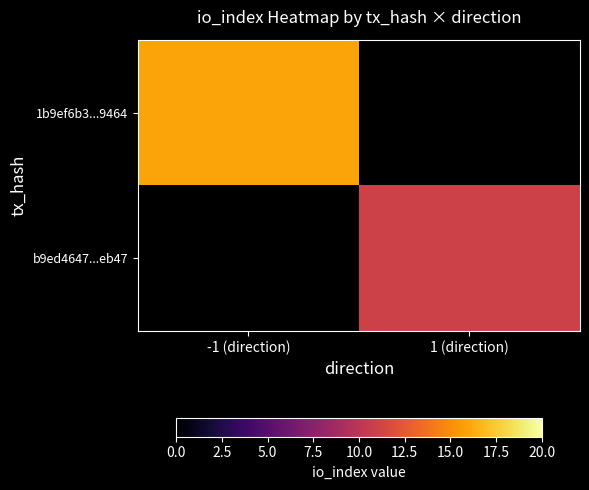

List the labels in order of b9ed4647...eb47 value, largest first.

-1 (direction), 1 (direction)